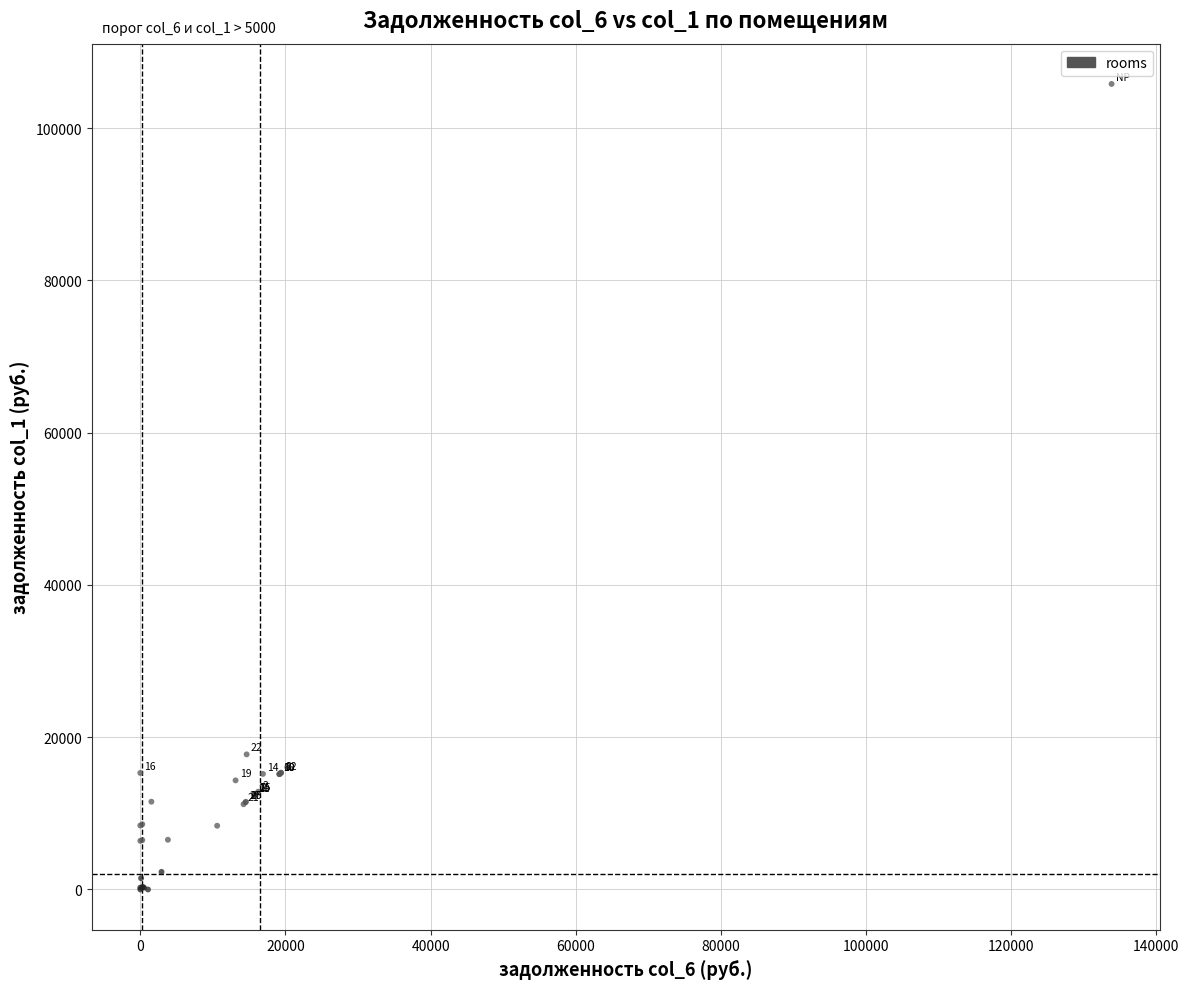

What Y value in the scatter plot is closest to 52900?

17744.9